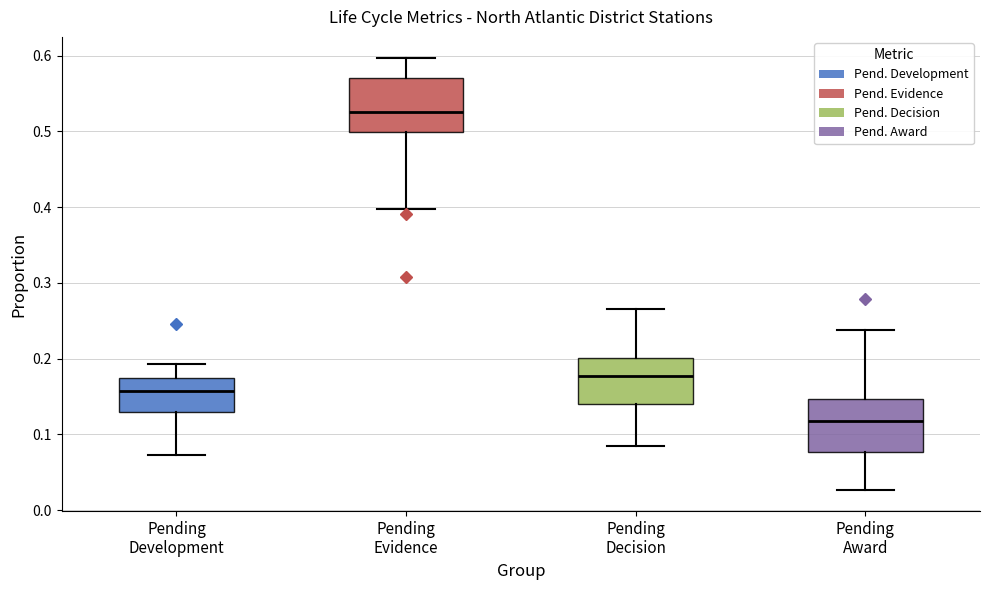

Reading left to right, transcribe this box plot: for each box, give where its median line is, the range the box spans, and where its two whiskers end, as read against the y-axis. The values are not printed on the chart, so give them approximately, as read against the axis.

Pending Development: median 0.16, box 0.13 to 0.17, whiskers 0.07 to 0.19
Pending Evidence: median 0.53, box 0.50 to 0.57, whiskers 0.40 to 0.60
Pending Decision: median 0.18, box 0.14 to 0.20, whiskers 0.08 to 0.27
Pending Award: median 0.12, box 0.08 to 0.15, whiskers 0.03 to 0.24